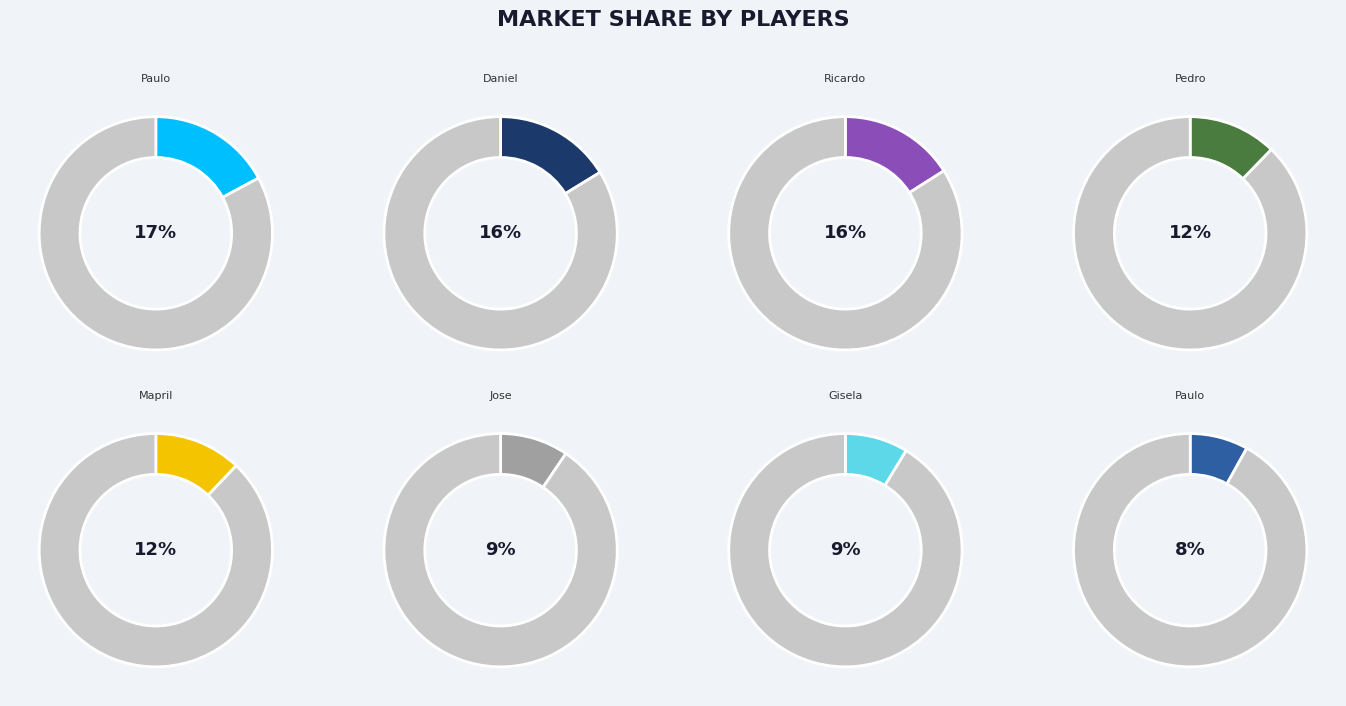

What is the ratio of the value at Ricardo Coelho to the value at Daniel Almeida?

1.0